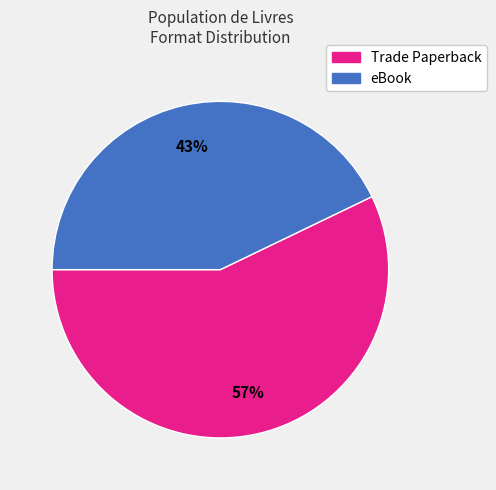

The Trade Paperback slice represents 70% of the pie. True or false?

False